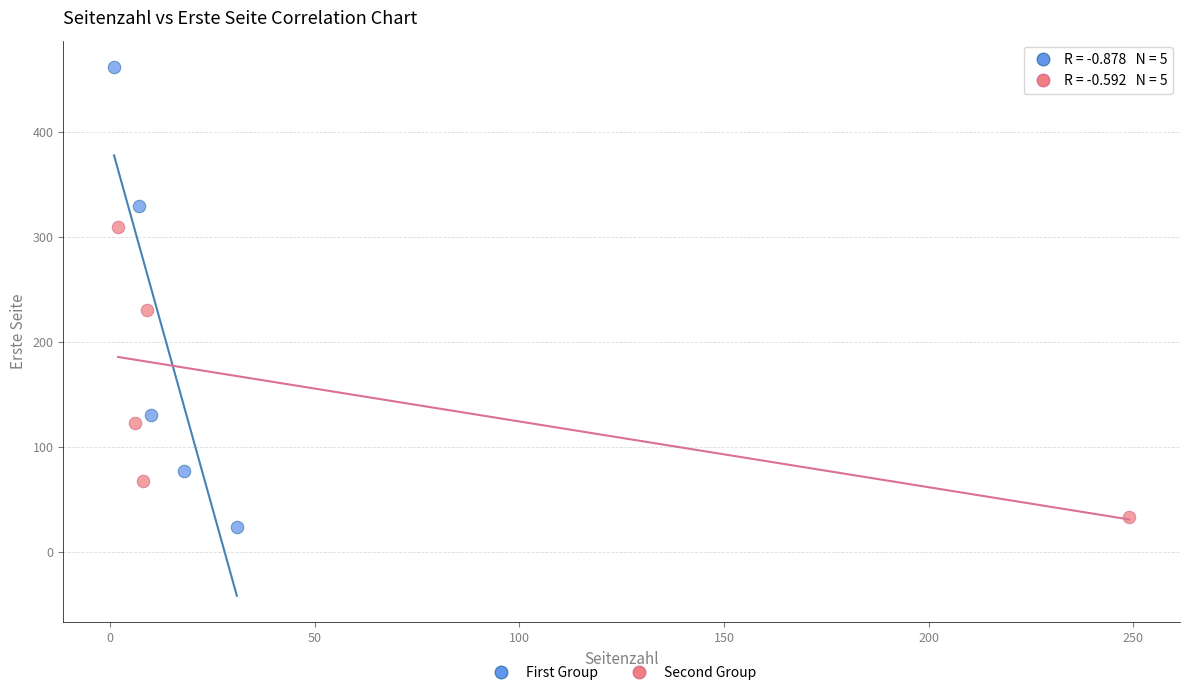

Which series reaches the maximum Y coordinate?

First Group